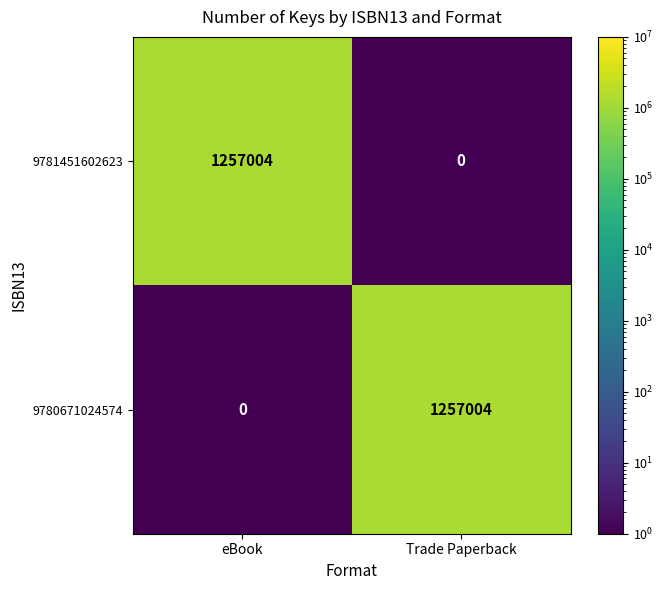

Is it true that 9781451602623 equals 1257004 at eBook?

True